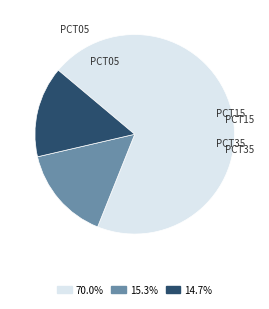

Is there a majority slice in this chart?

Yes